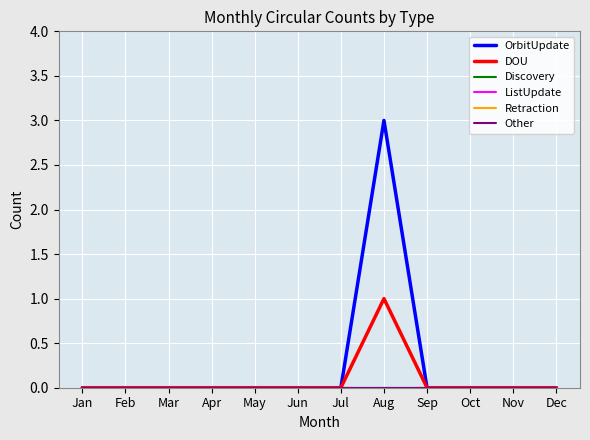

True or false: Retraction and Other intersect in this chart.

False